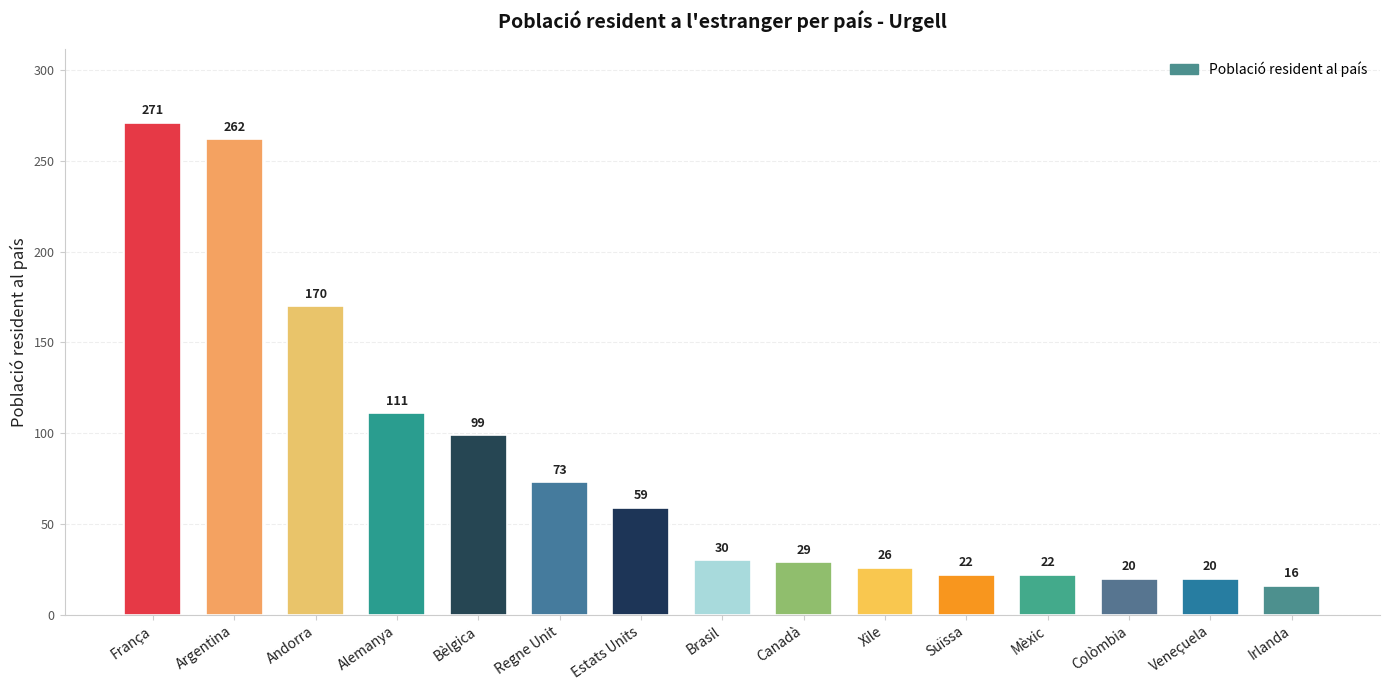

What is the label of the 3rd bar from the right?

Colòmbia